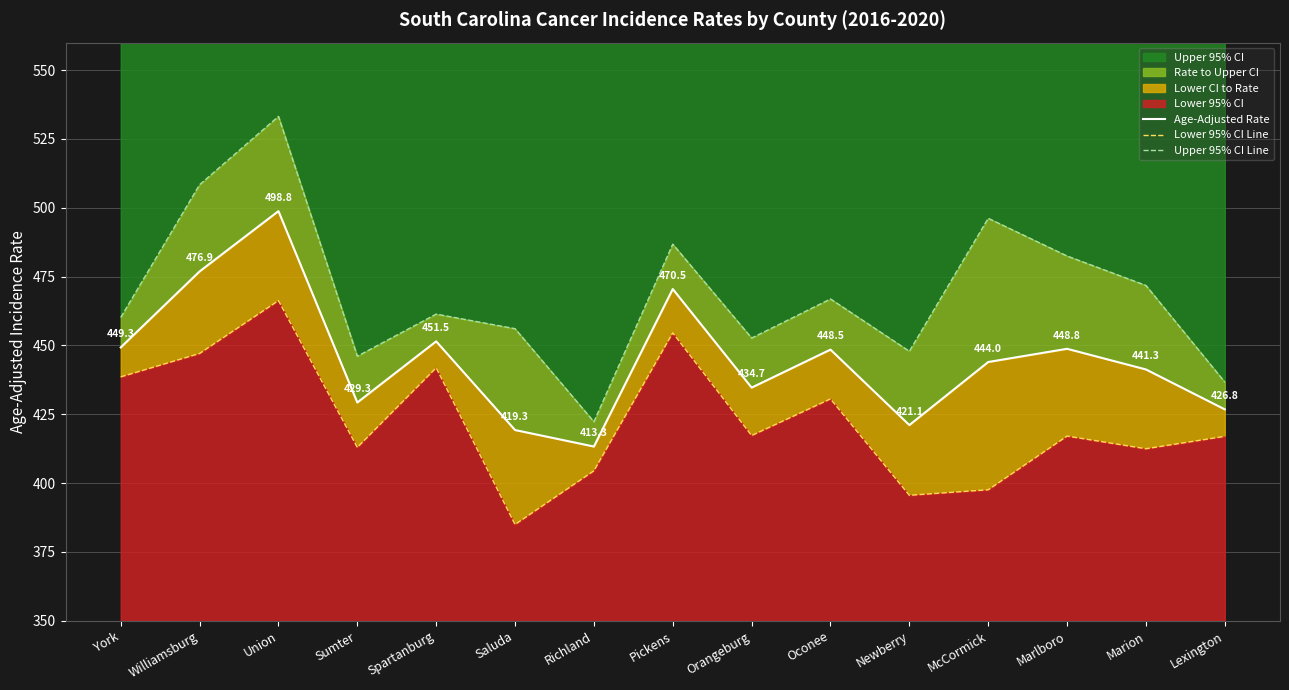

What is the difference between the maximum and minimum values in the Lower 95% CI Line series?

81.3